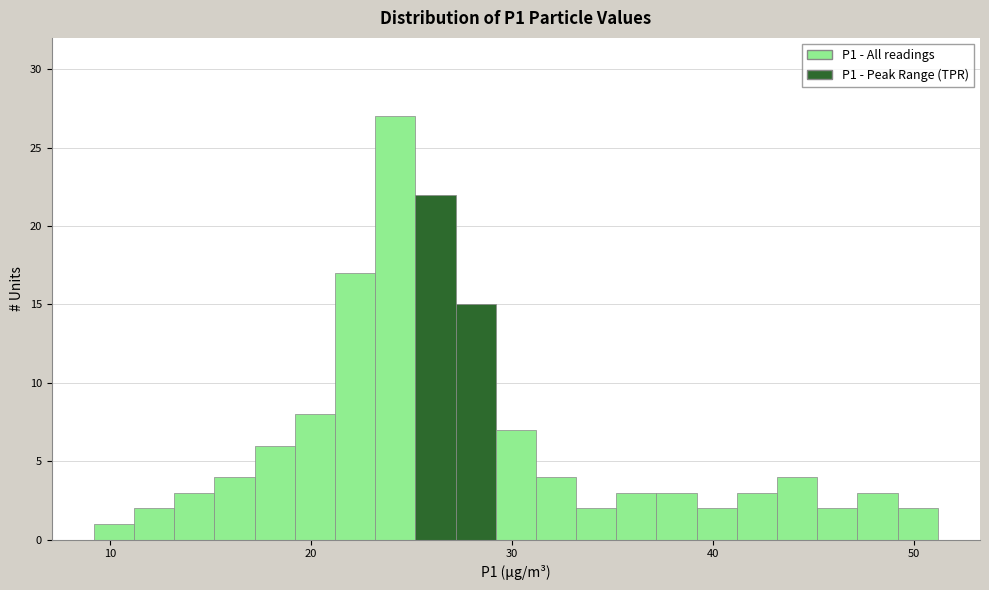

Around what value on the x-axis is the tallest bar? Give the approximate position of its centre, as read against the axis.

24